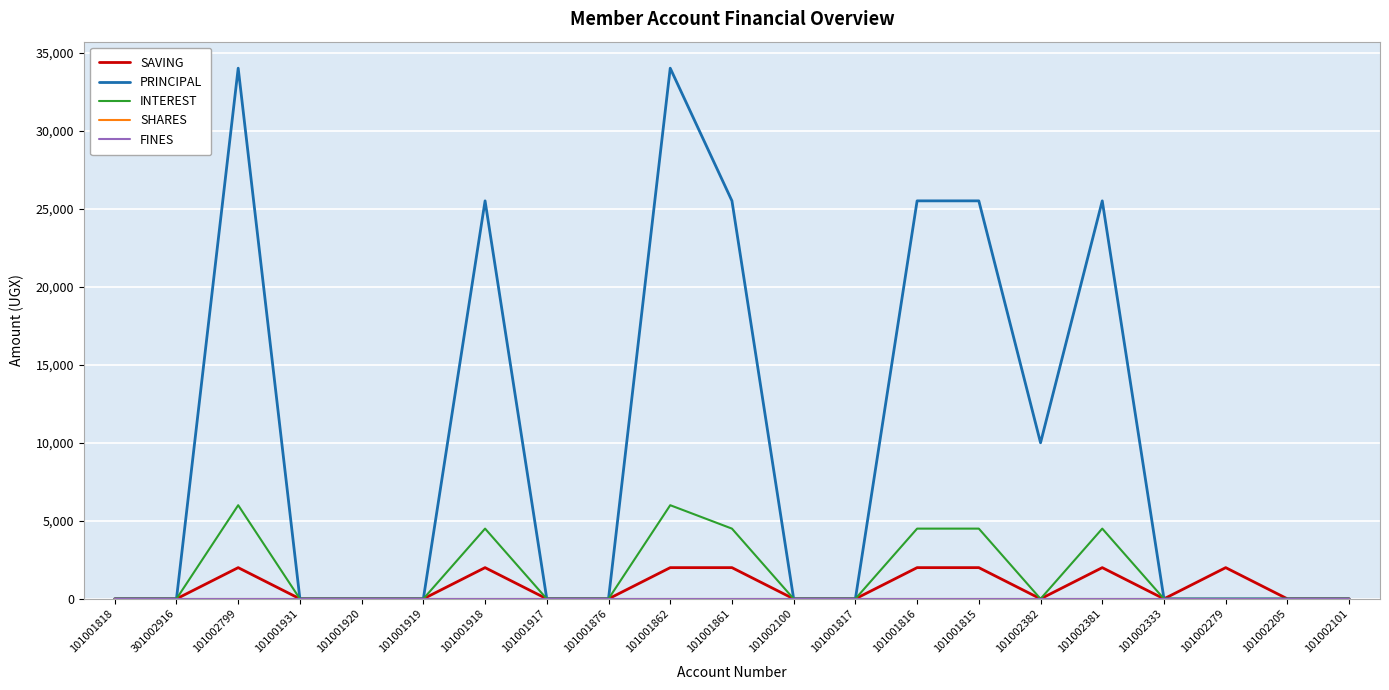

What is the value of the PRINCIPAL point at the 3rd from the left?

34000